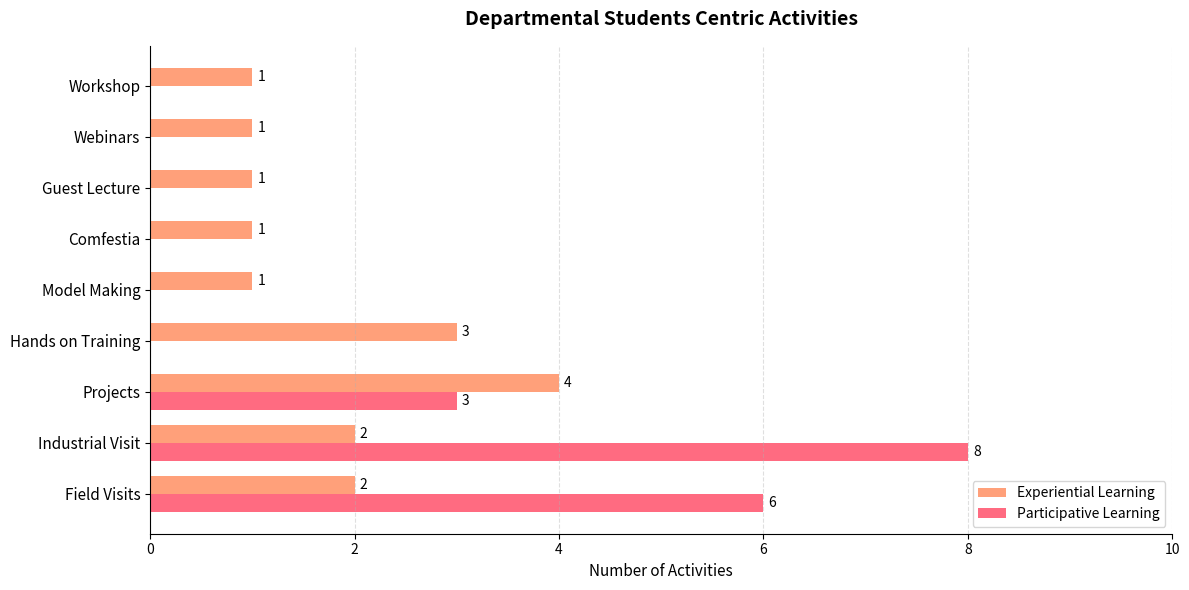

How many Participative Learning values are between 0 and 3?

7